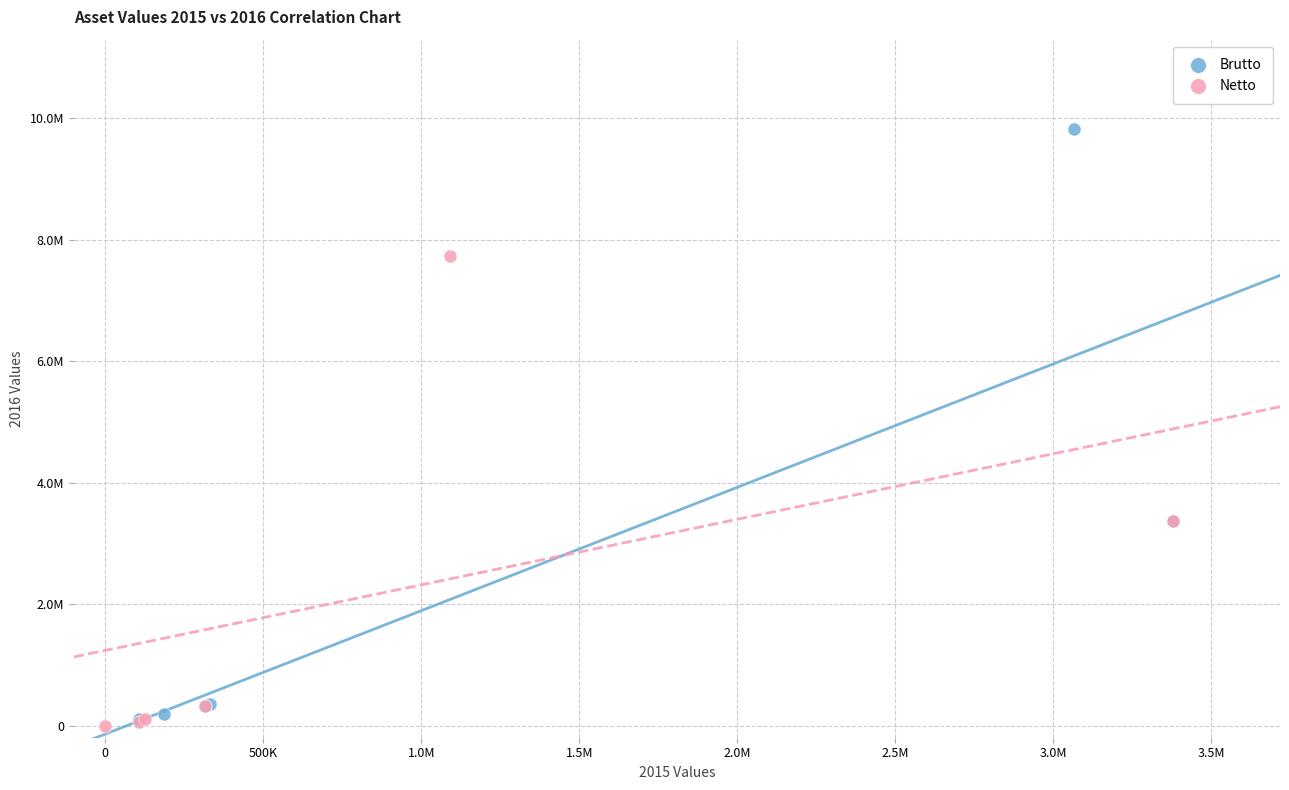

Which series contains the highest Y value?

Brutto